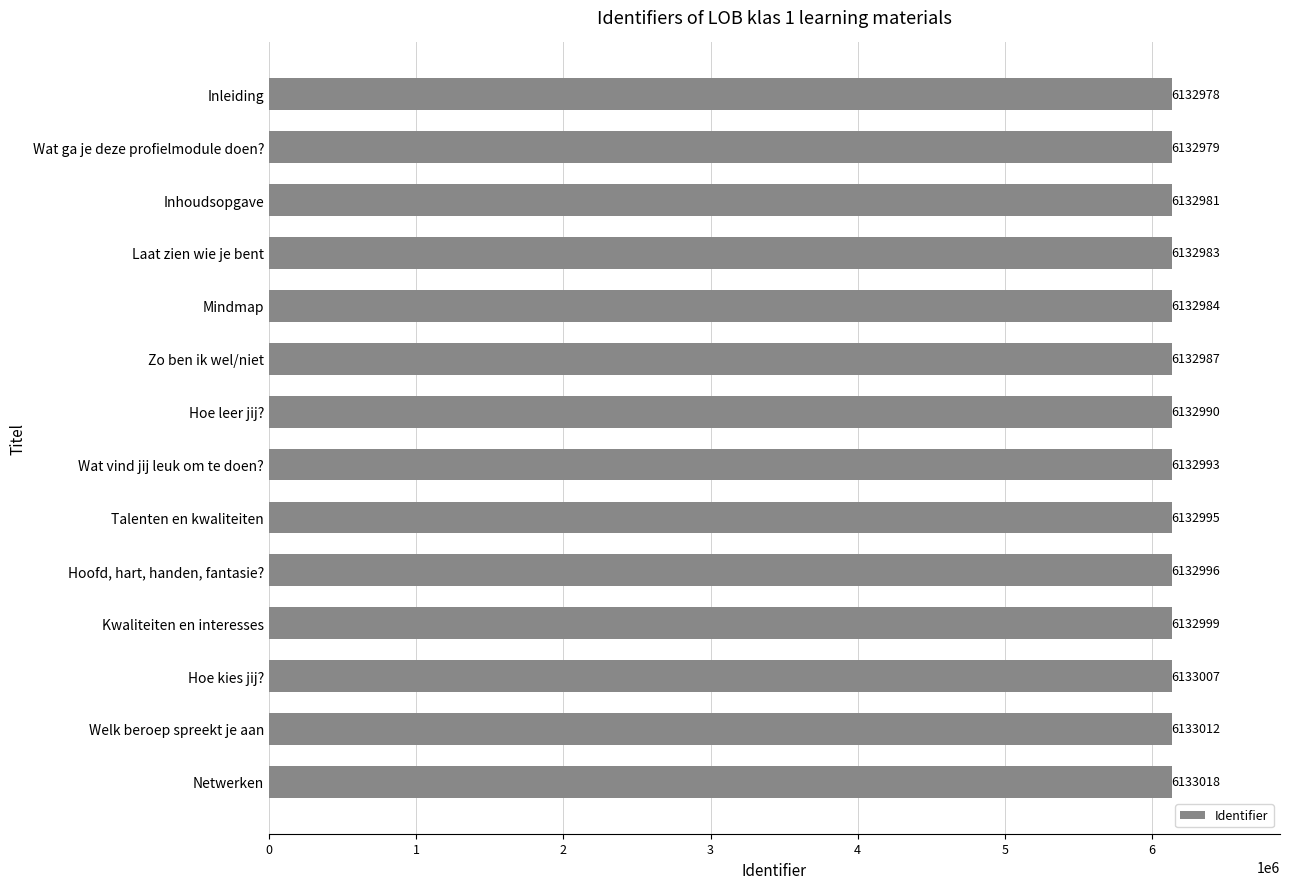

Between Inhoudsopgave and Kwaliteiten en interesses, which is larger?

Kwaliteiten en interesses